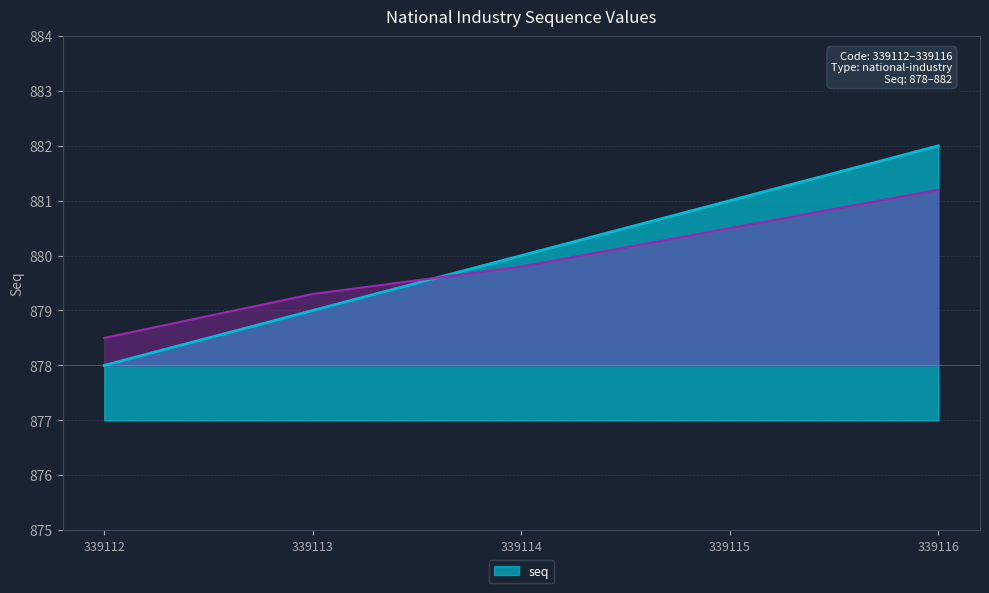

What is the difference between the values at 339113 and 339115?

2